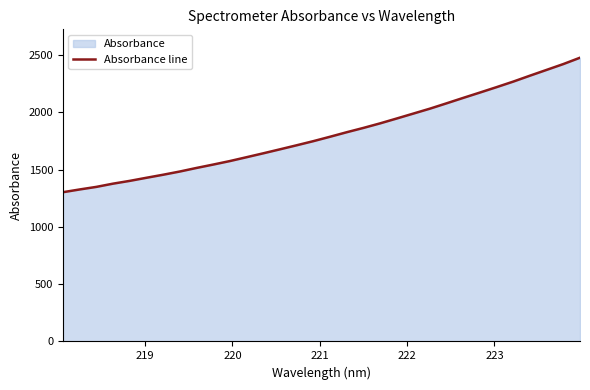

What is the smallest value displayed?

1303.1